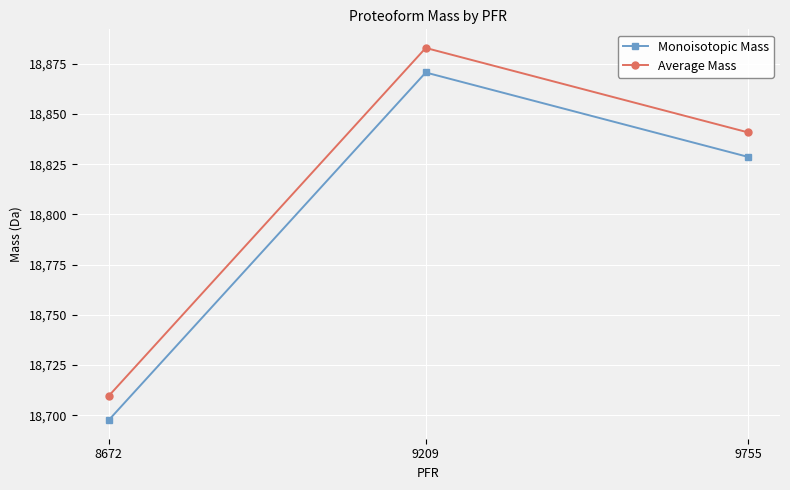

Rank the series by their maximum value, from lowest to highest.

Monoisotopic Mass, Average Mass